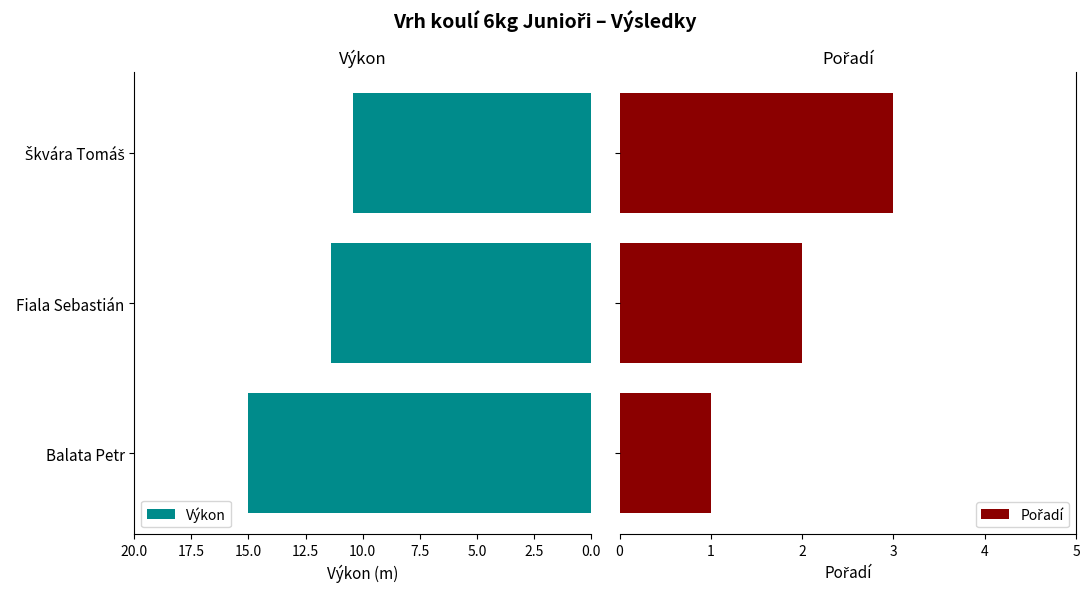

What is the difference between the Výkon values at Balata Petr and Fiala Sebastián?

3.6